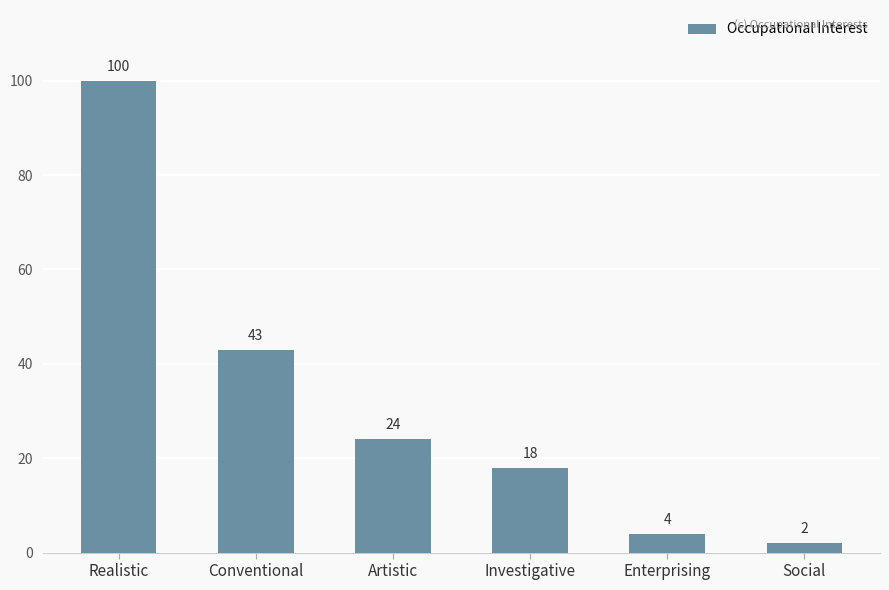

What is the label of the 2nd bar from the right?

Enterprising